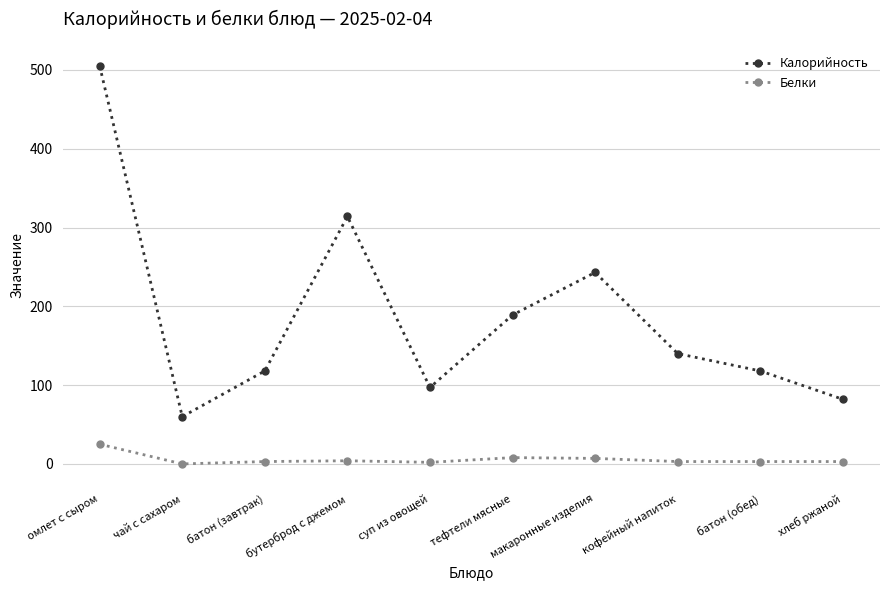

What is the sum of all Белки values?

58